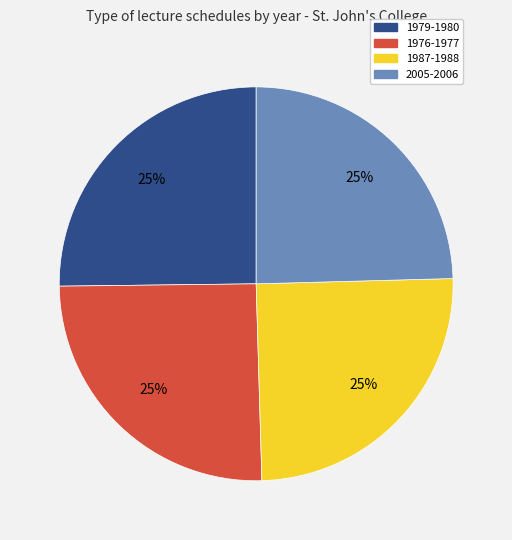

Is there a majority slice in this chart?

No